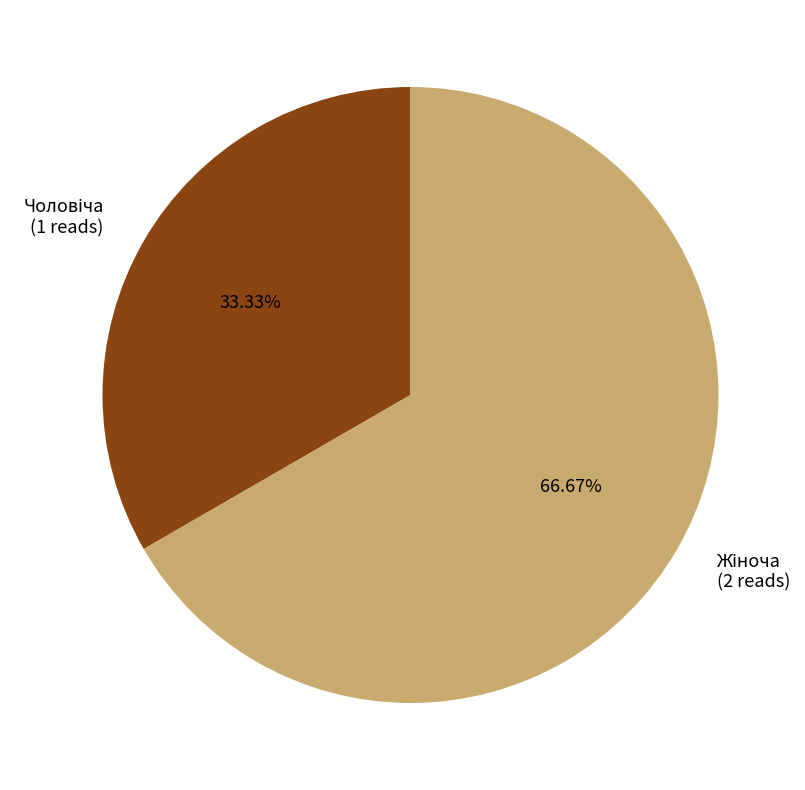

Is there a majority slice in this chart?

Yes